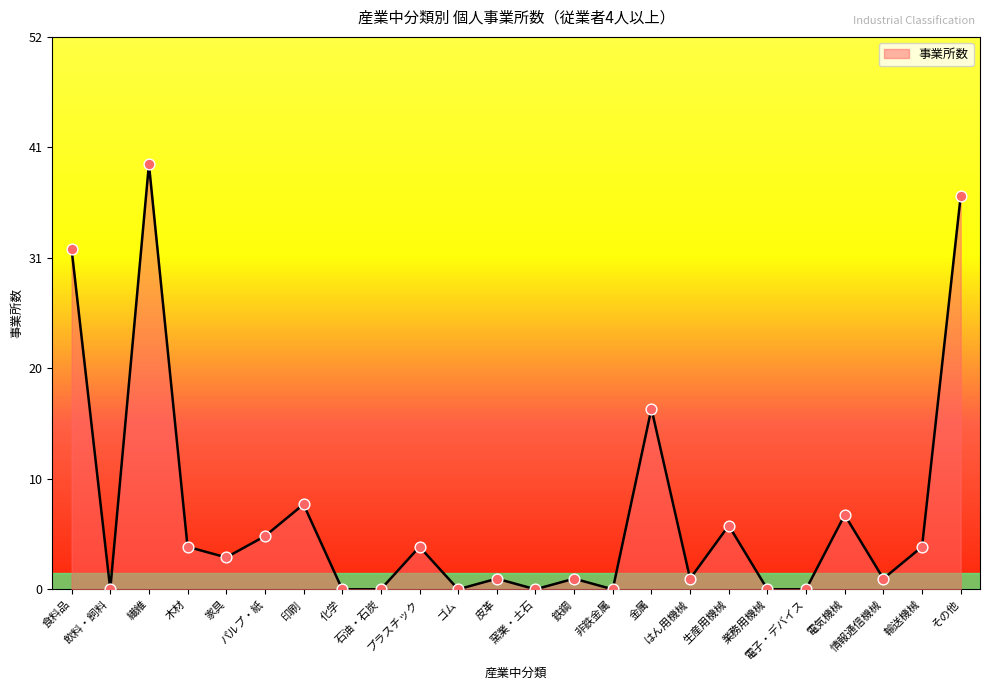

Does the chart have visible grid lines?

No